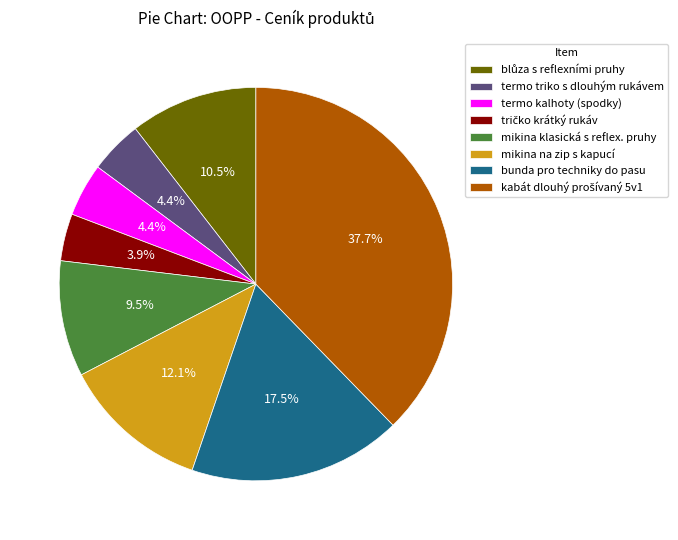

Which has a higher value, termo kalhoty (spodky) or mikina klasická s reflex. pruhy?

mikina klasická s reflex. pruhy